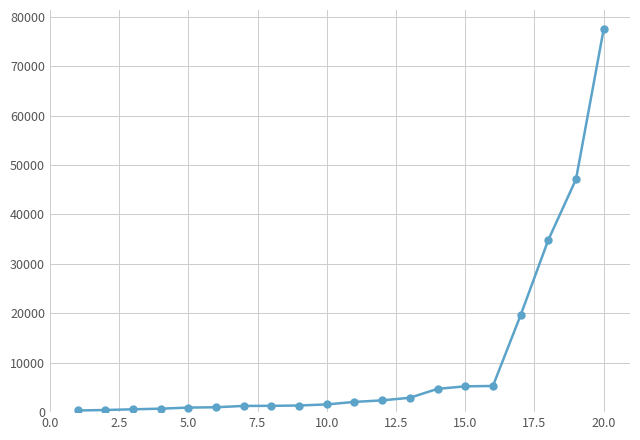

What is the average value?

10551.2